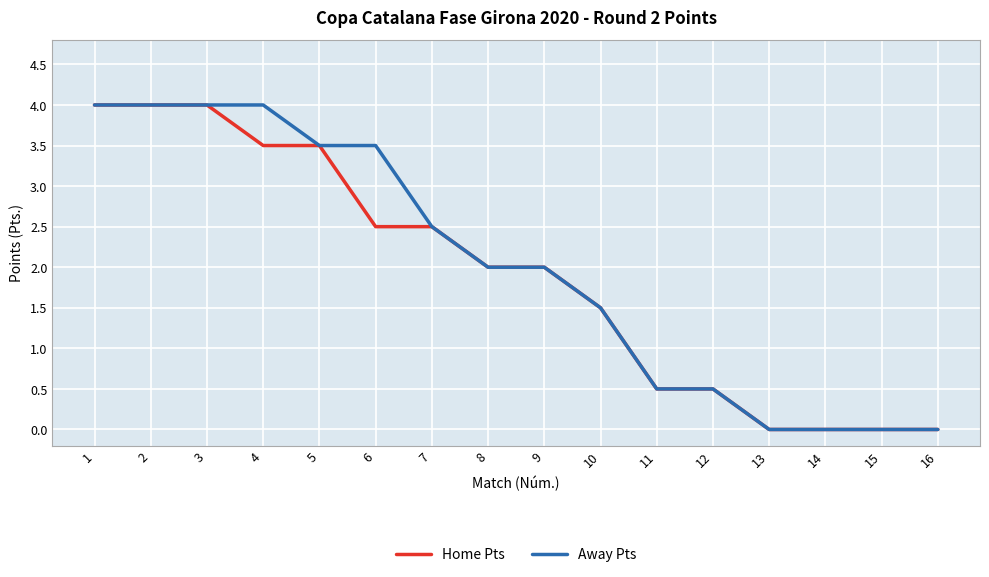

Is the value of Away Pts at 9 greater than the value of Home Pts at 16?

Yes